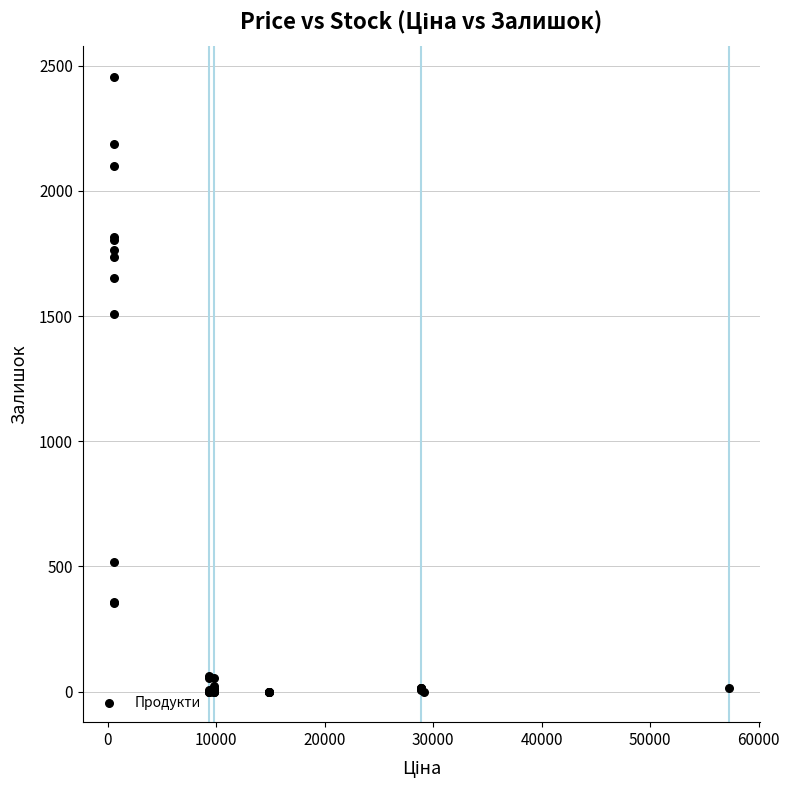

What Y value in the scatter plot is closest to 1228?

1508